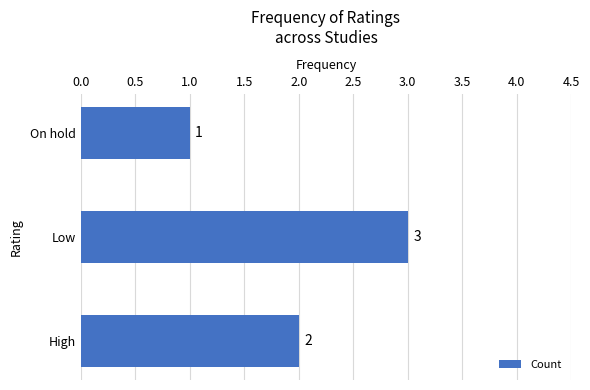

Reading bottom to top, transcribe all the data shown in this chart.

High=2	Low=3	On hold=1